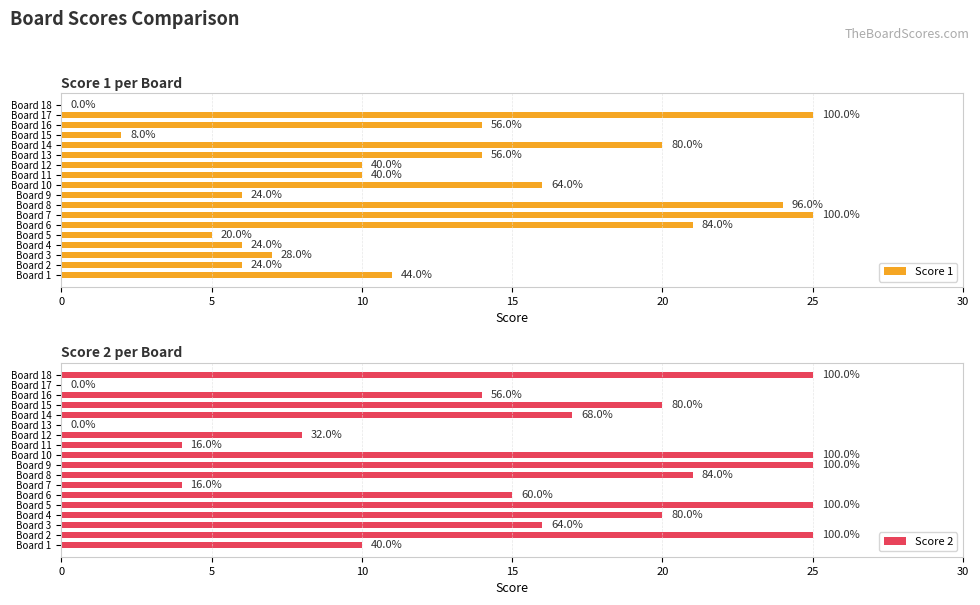

Reading left to right, what are all the values shown in this chart?

Score 1: 11	6	7	6	5	21	25	24	6	16	10	10	14	20	2	14	25	0
Score 2: 10	25	16	20	25	15	4	21	25	25	4	8	0	17	20	14	0	25